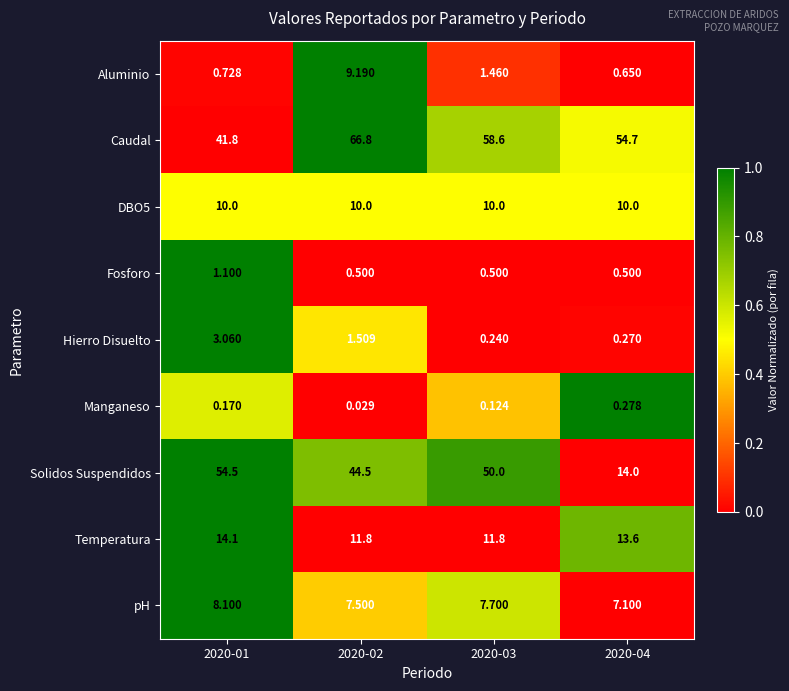

Which series has the largest total across all categories?

Caudal